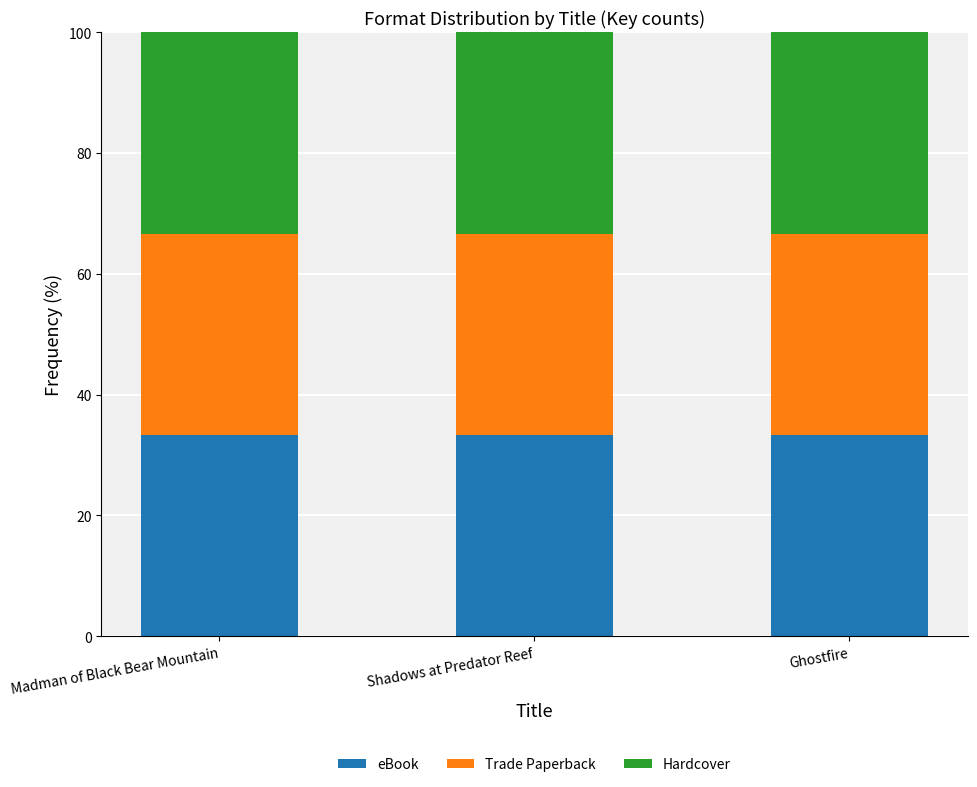

What position from the left is Ghostfire?

3